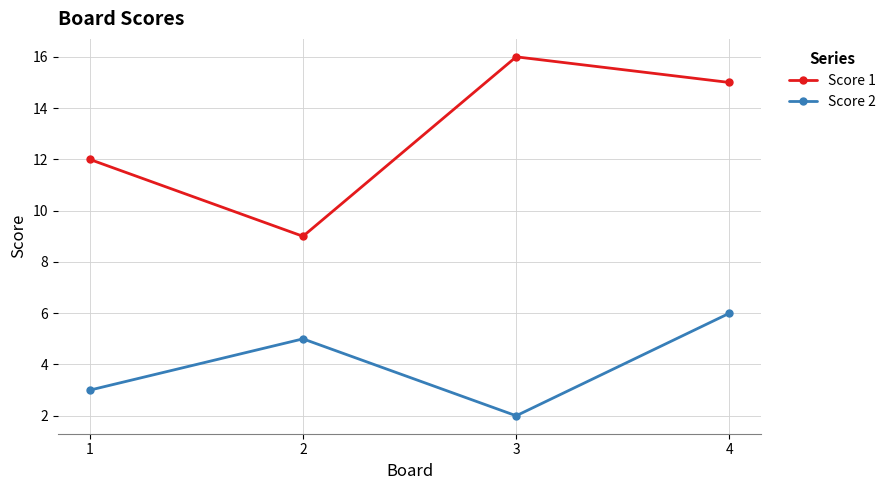

What is the value of the Score 1 point at the 1st from the left?

12